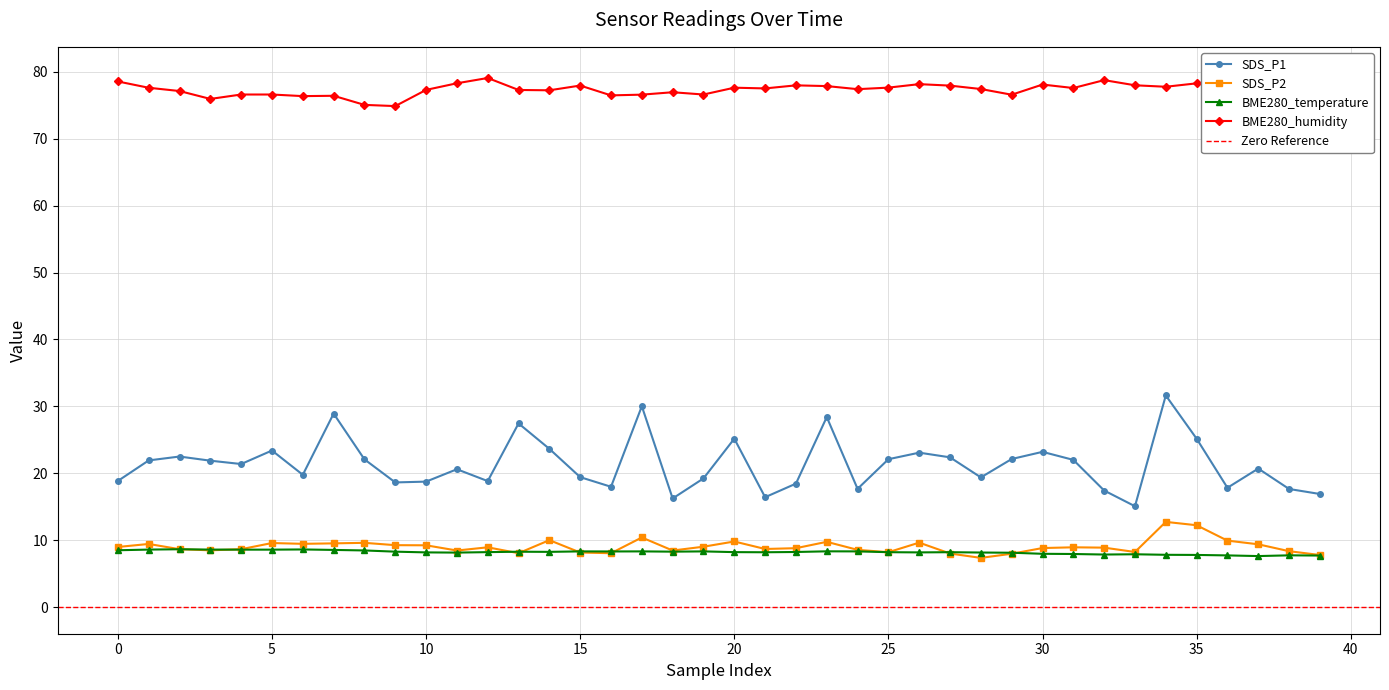

At which category is the sum across all series the highest?

34